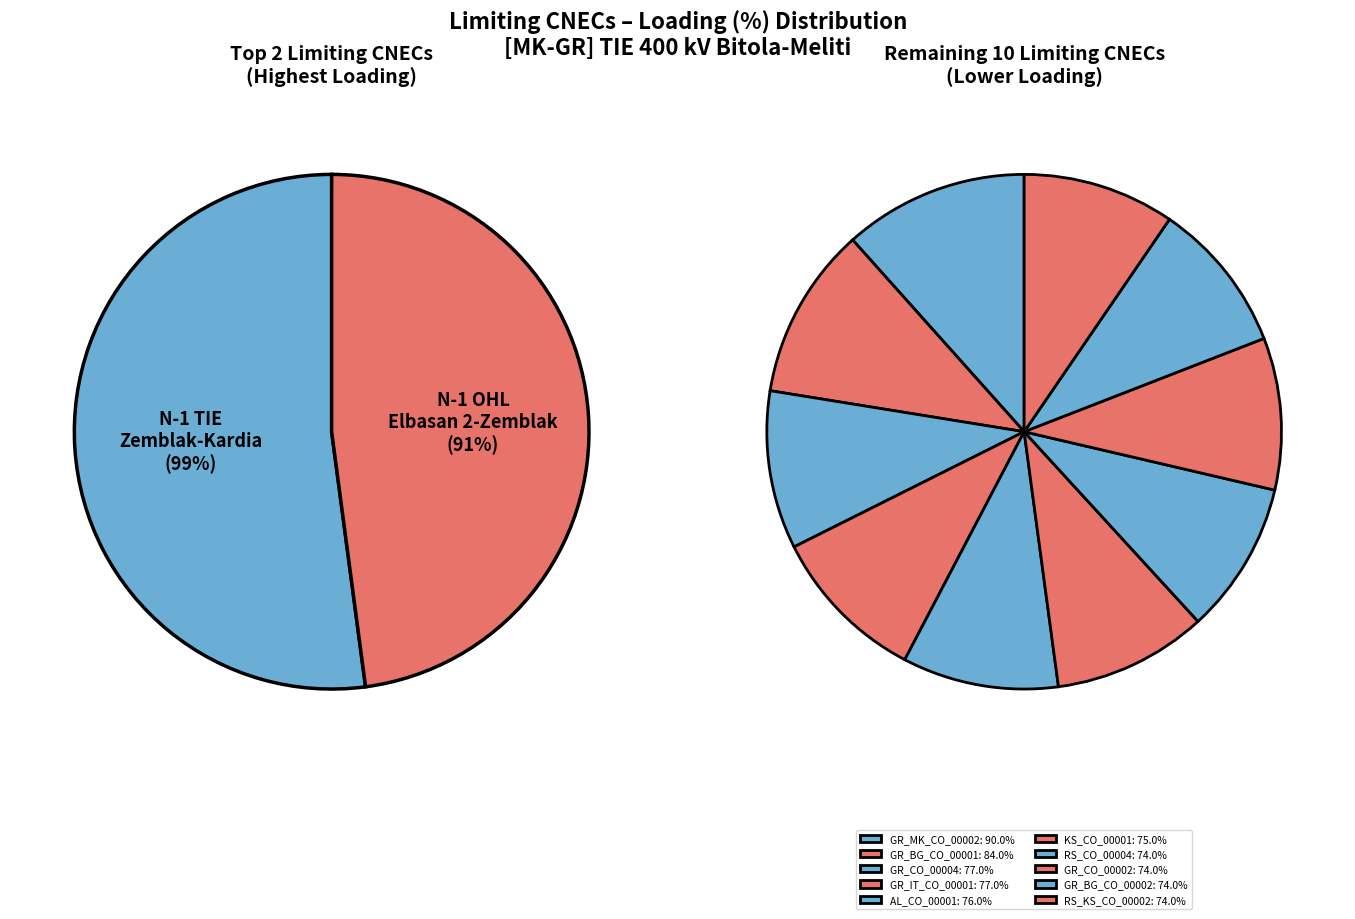

Count the number of slices in the pie.

12